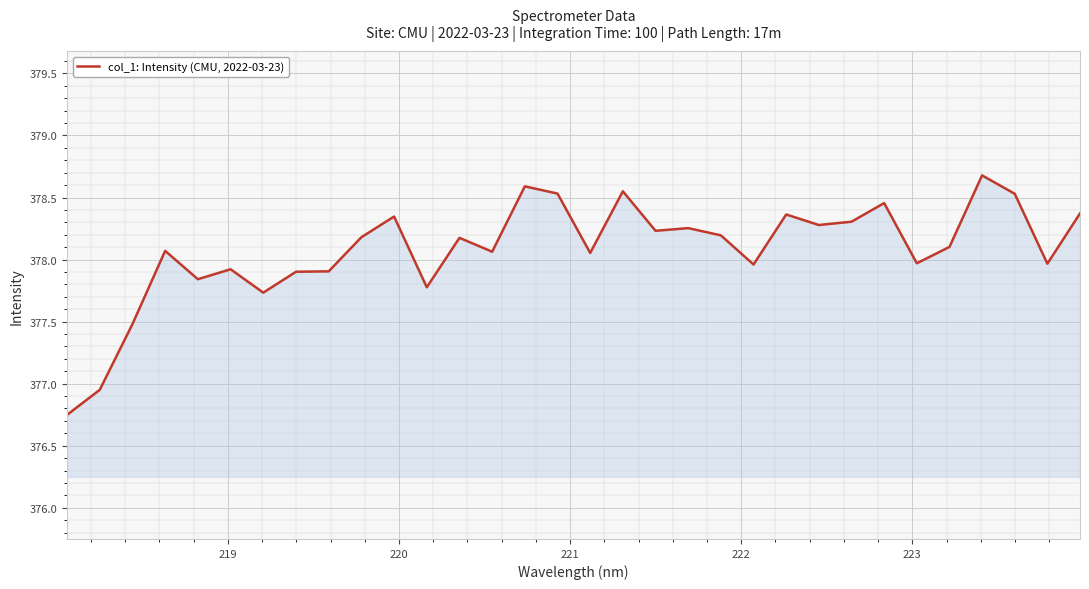

What is the maximum value shown in the chart?

378.7